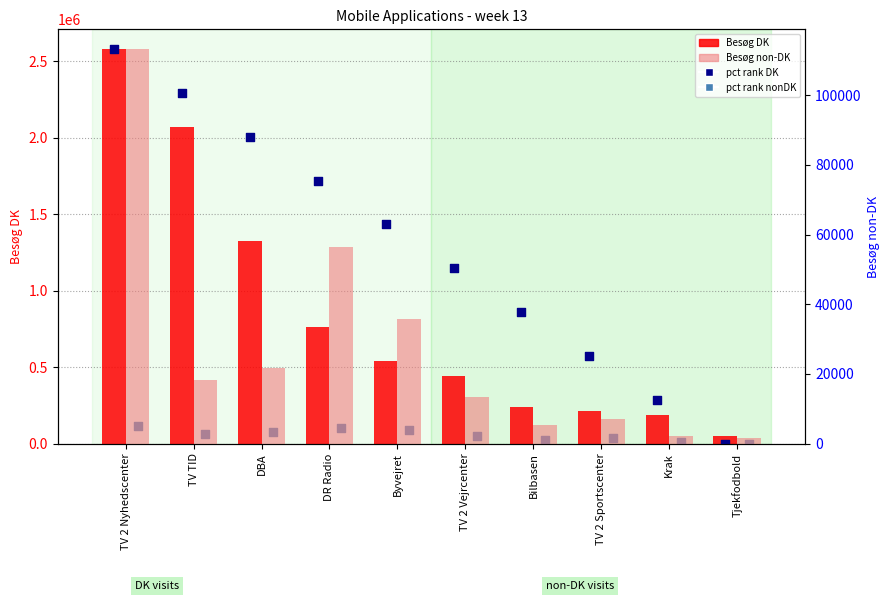

Is the value of pct rank DK at TV 2 Vejrcenter greater than the value of Besog_DK at Tjekfodbold?

Yes